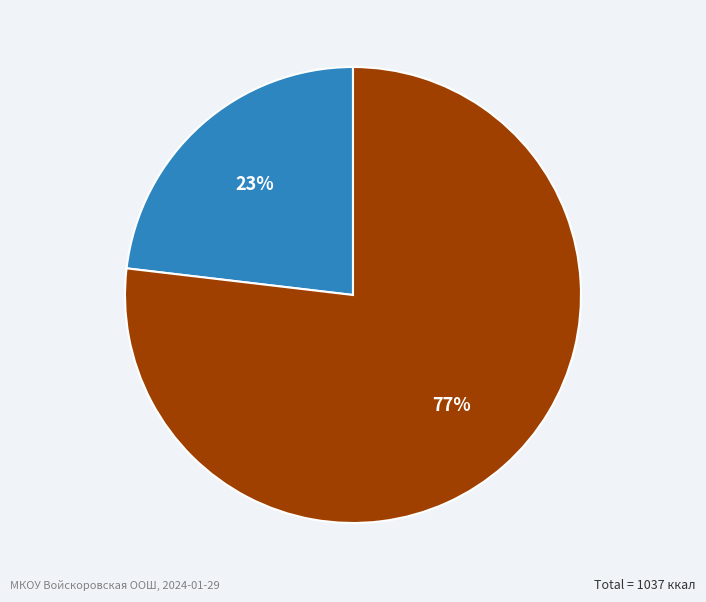

Is there a majority slice in this chart?

Yes